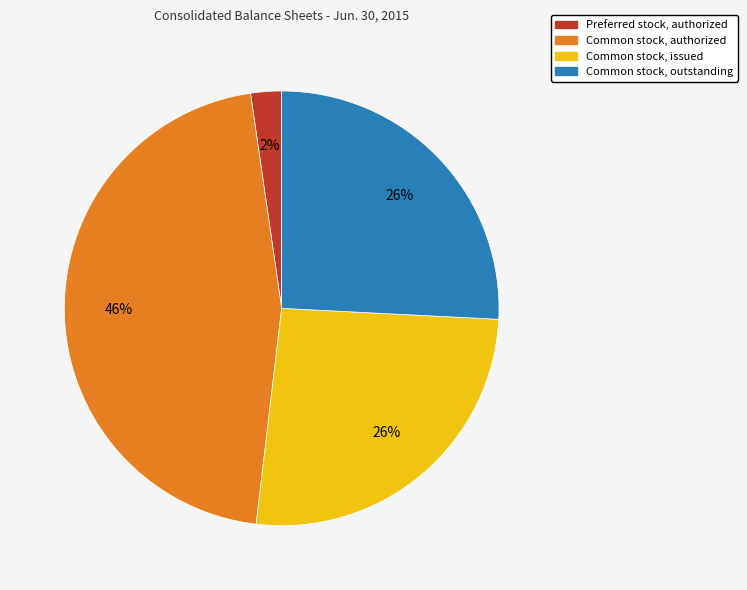

Count the number of slices in the pie.

4